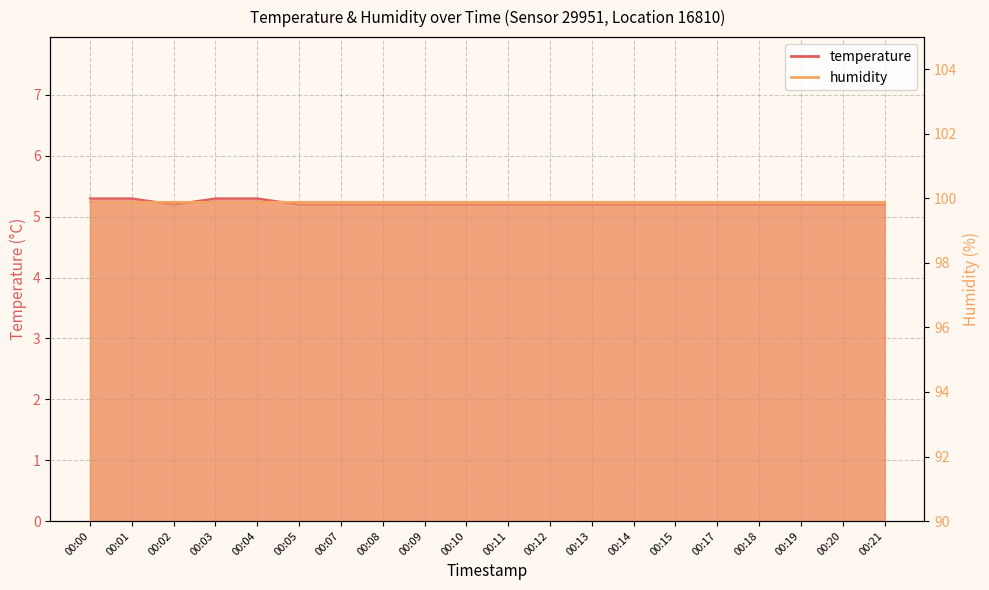

Reading left to right, transcribe all the data shown in this chart.

00:00=5.3	00:01=5.3	00:02=5.2	00:03=5.3	00:04=5.3	00:05=5.2	00:07=5.2	00:08=5.2	00:09=5.2	00:10=5.2	00:11=5.2	00:12=5.2	00:13=5.2	00:14=5.2	00:15=5.2	00:17=5.2	00:18=5.2	00:19=5.2	00:20=5.2	00:21=5.2